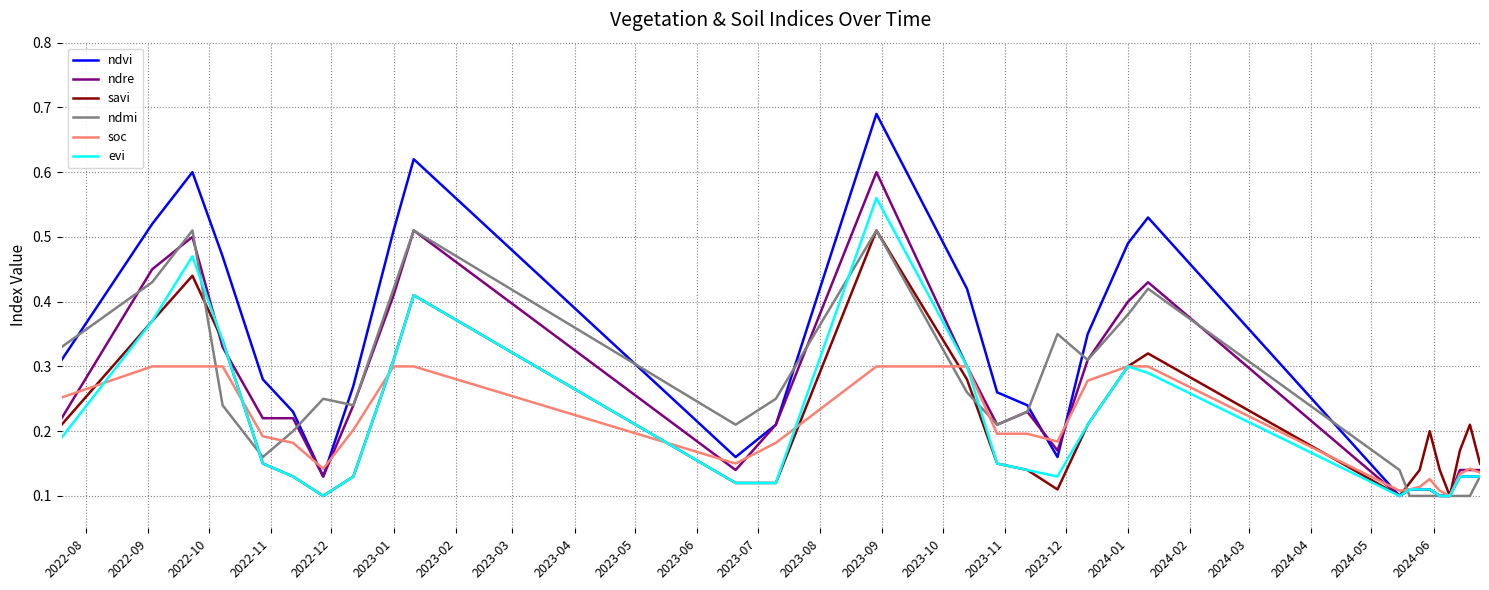

Which series has the largest total across all categories?

ndvi